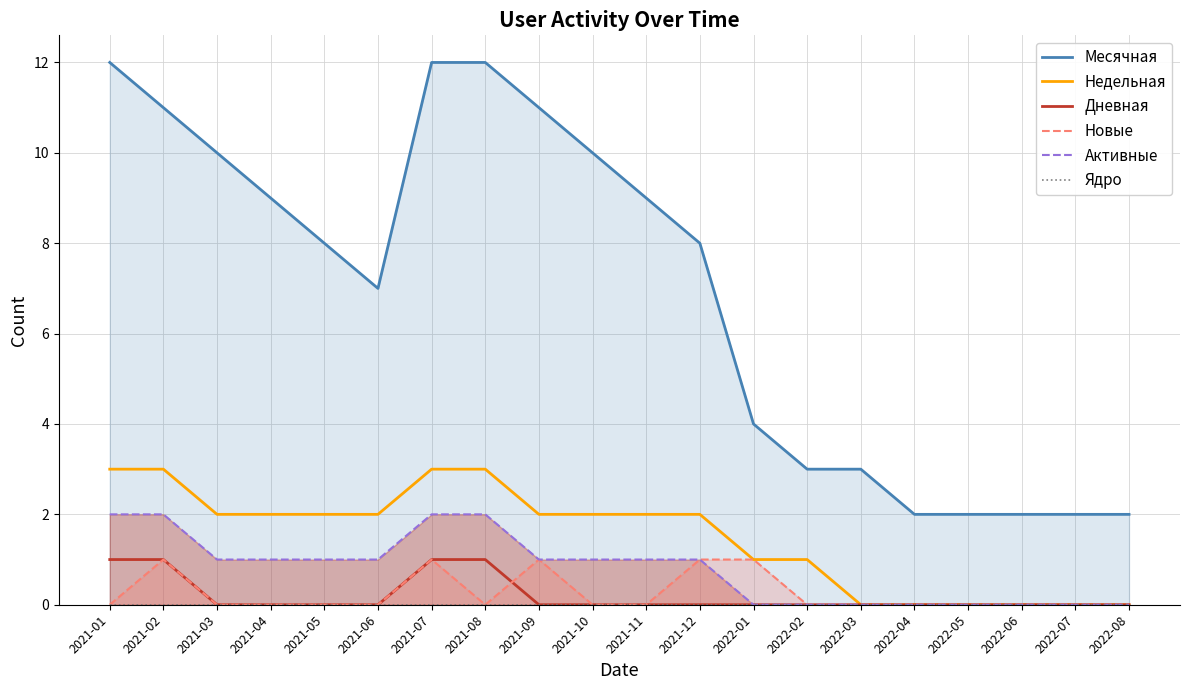

What position from the right is 2021-04?

17